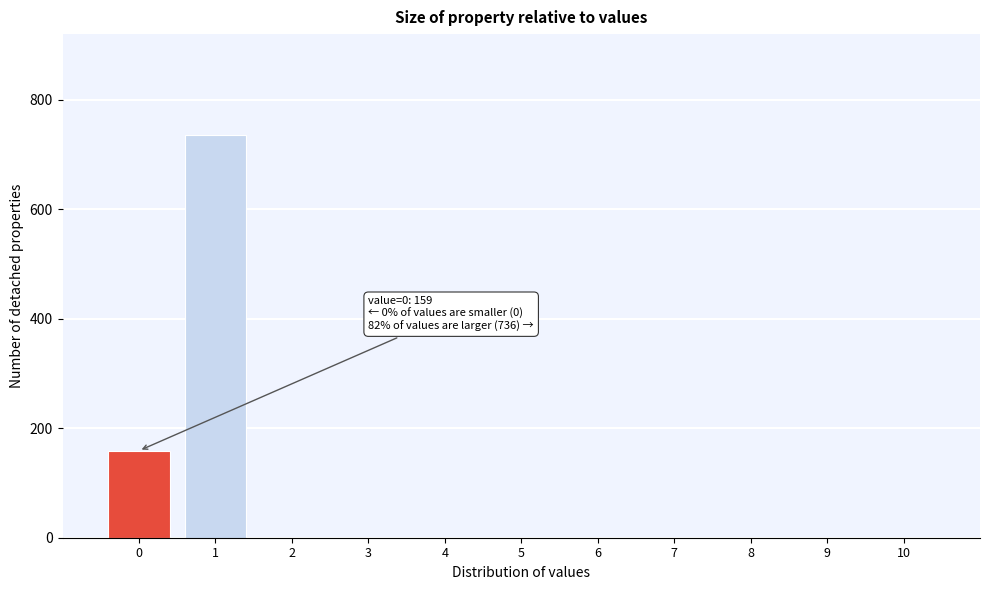

Which range on the x-axis has the tallest bar?

0.5 to 1.5